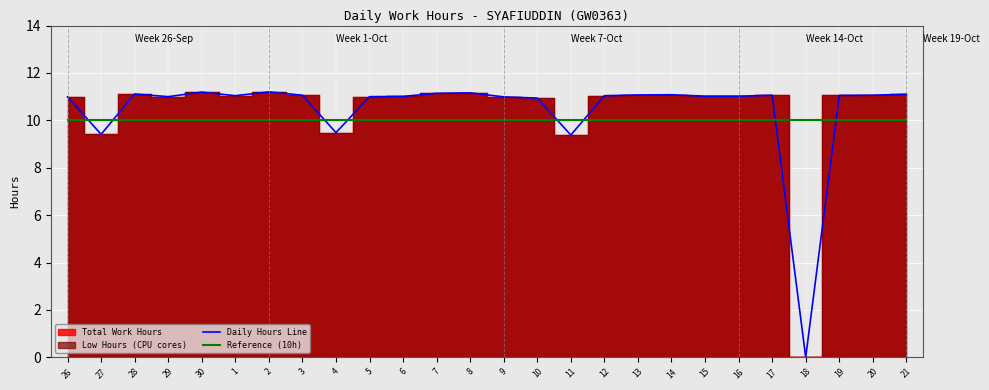

Which category has the highest value in the Reference (10h) series?

26